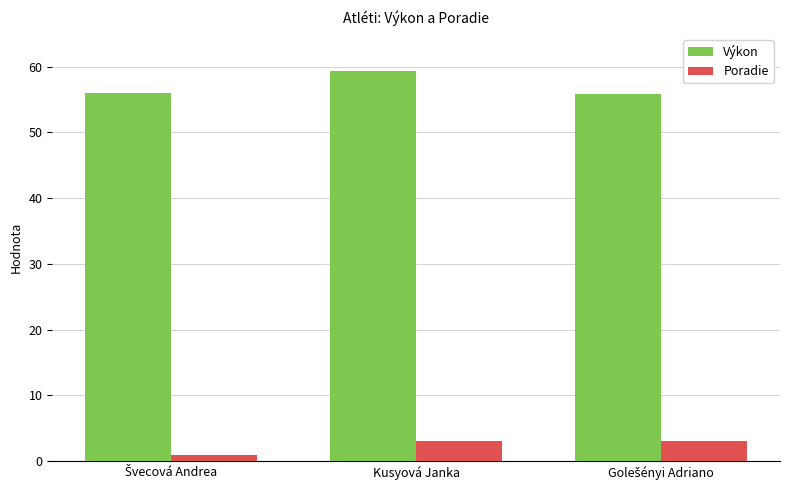

How many series are shown in this chart?

2